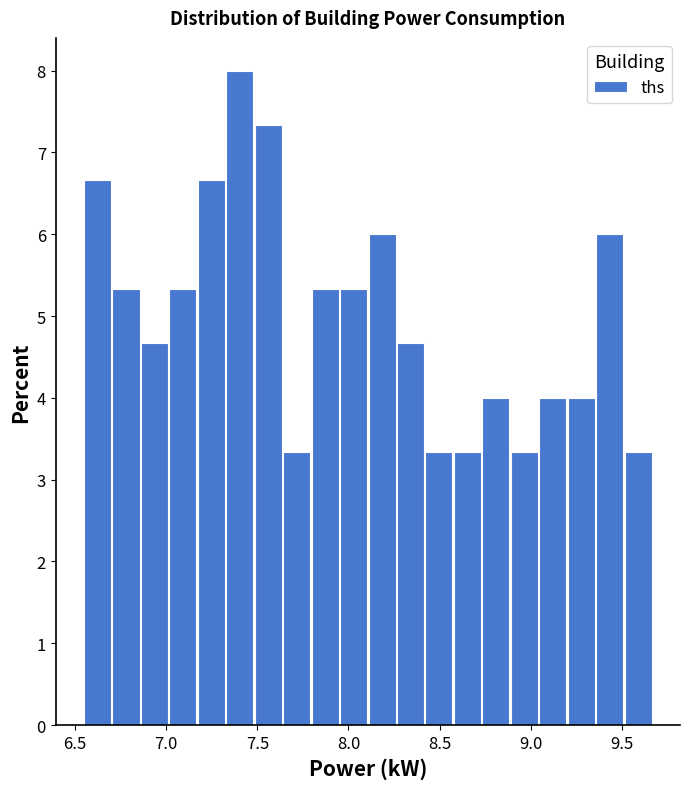

Read against the x-axis, roughly where is the centre of the tallest bar?

7.40